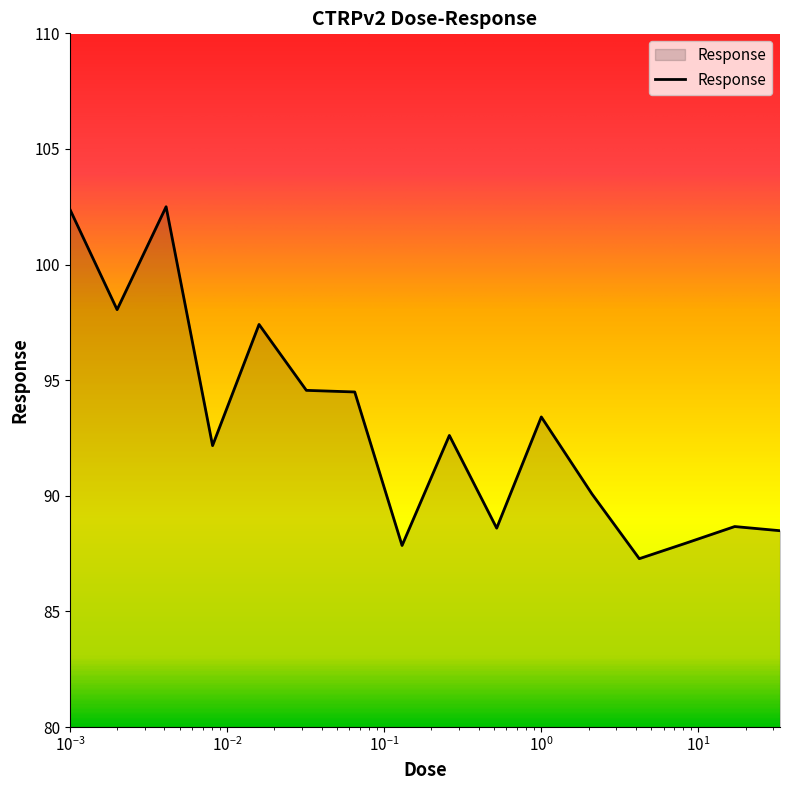

What is the average value?

92.9